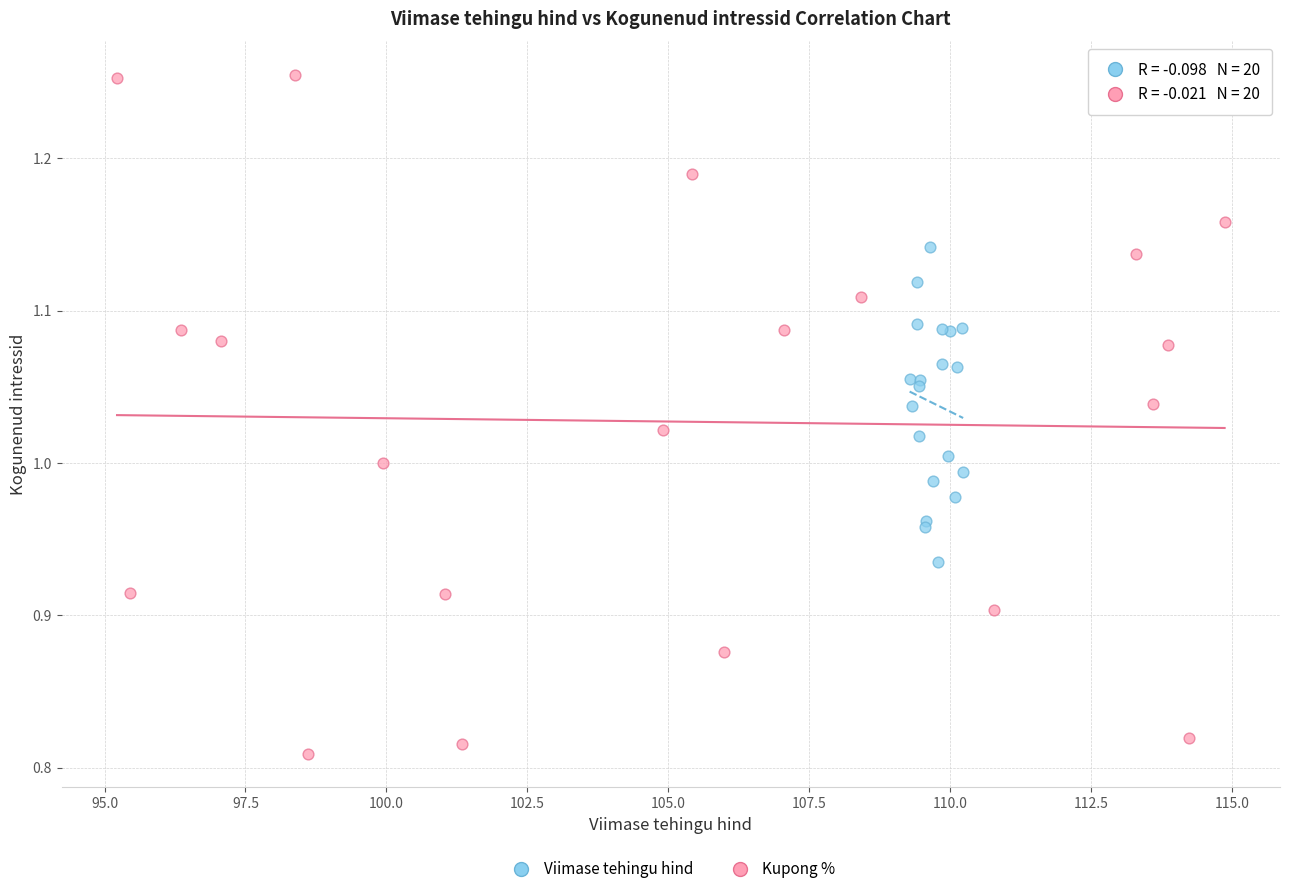

Which series contains the lowest Y value?

Kupong %